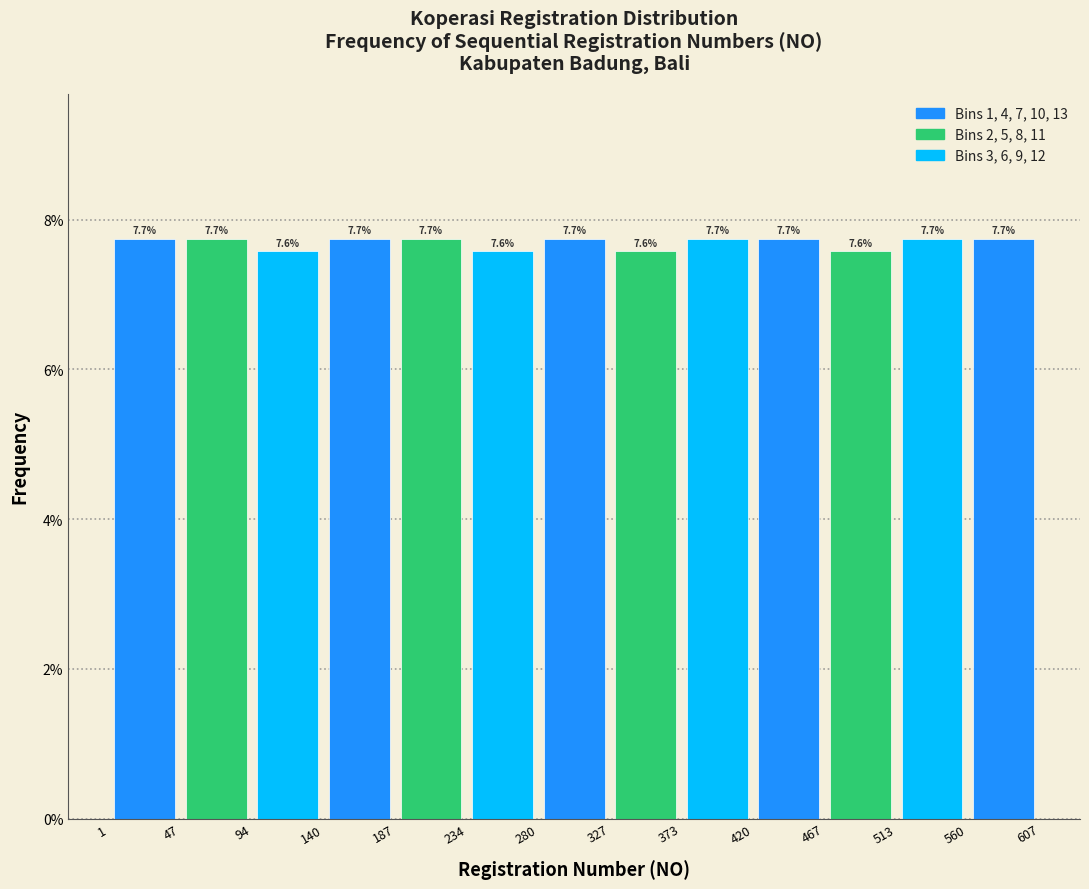

Reading left to right, list every bar in this chart as the range it spans on the x-axis followed by its height.

1 to 47: 7.7
47 to 94: 7.7
94 to 140: 7.6
140 to 187: 7.7
187 to 234: 7.7
234 to 280: 7.6
280 to 327: 7.7
327 to 373: 7.6
373 to 420: 7.7
420 to 467: 7.7
467 to 513: 7.6
513 to 560: 7.7
560 to 607: 7.7